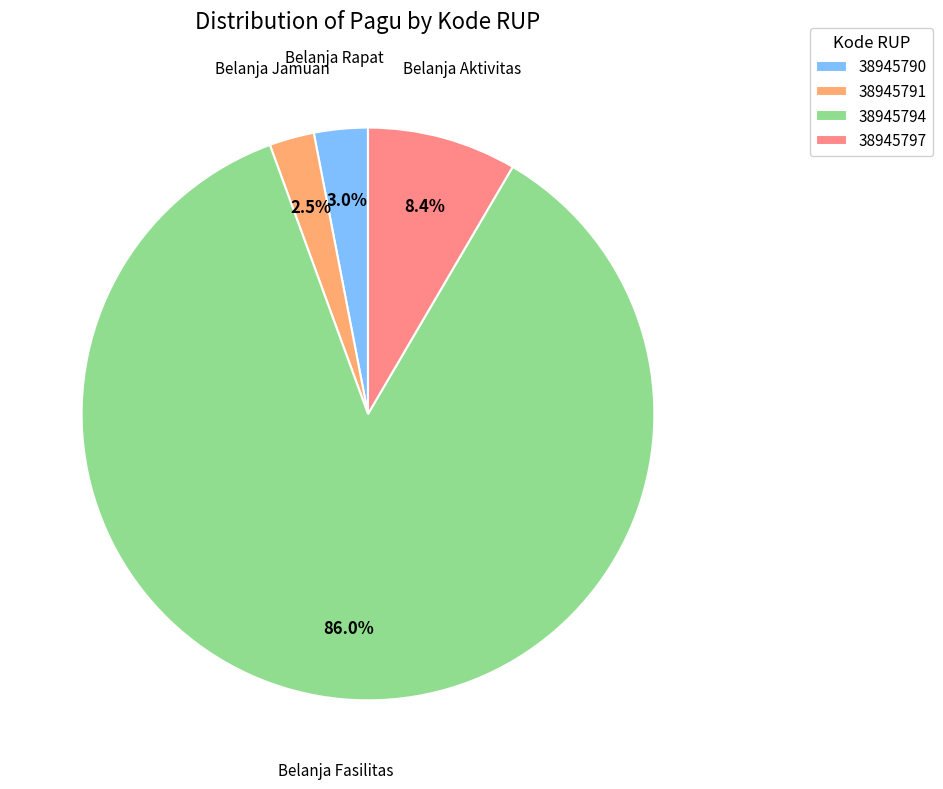

To the nearest percent, what is the average slice percentage?

25%